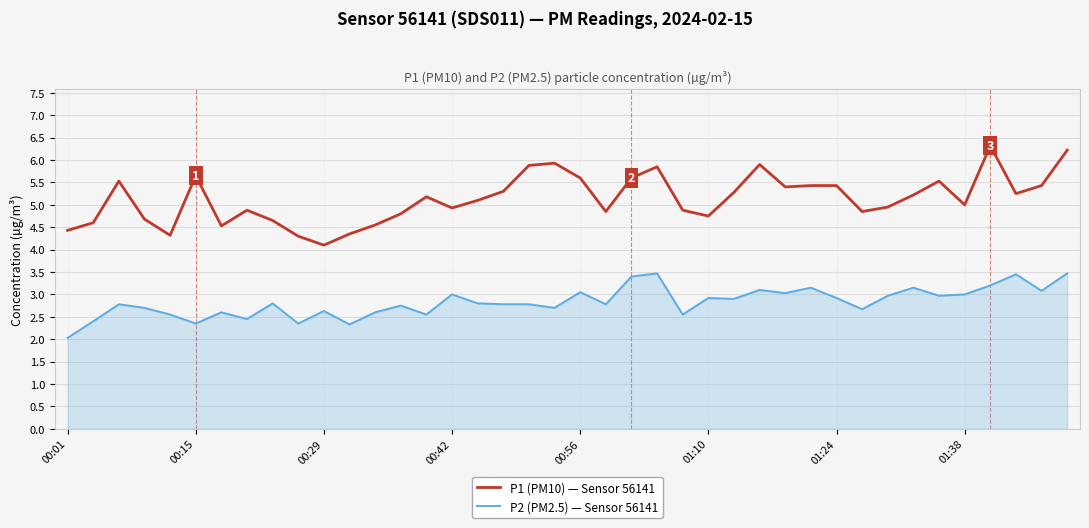

Rank the series by their average value, from highest to lowest.

P1 (PM10) — Sensor 56141, P2 (PM2.5) — Sensor 56141